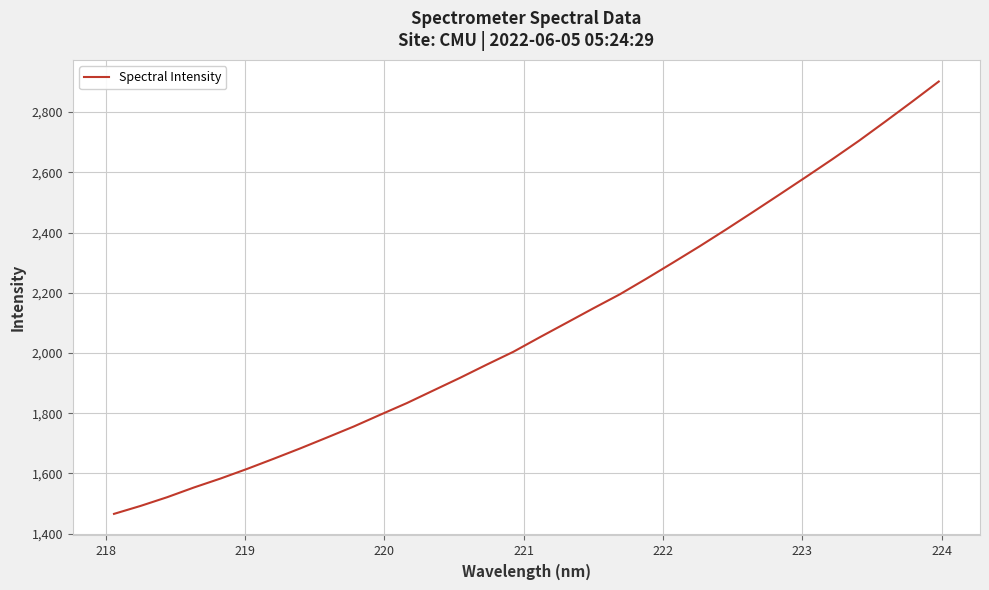

Is this an area chart (filled region under the line)?

No